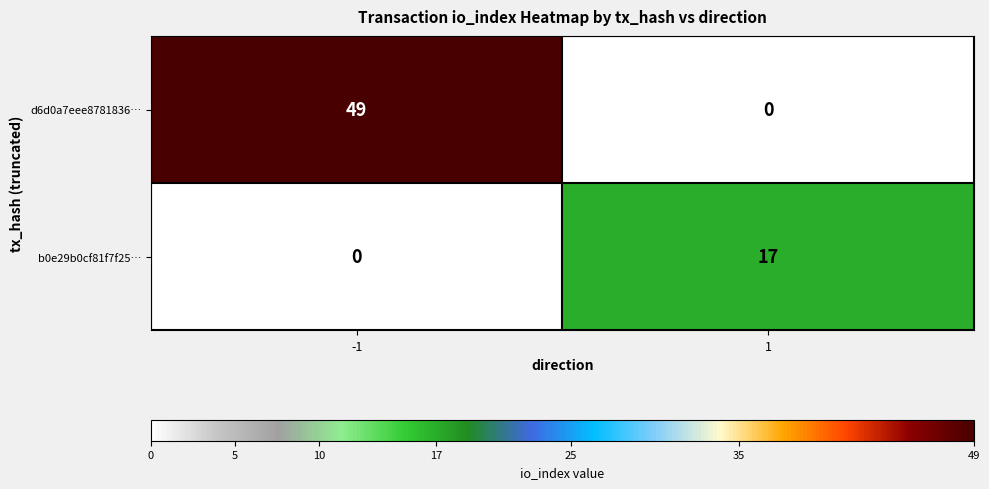

Rank the series at 1 from lowest to highest value.

d6d0a7eee8781836…, b0e29b0cf81f7f25…